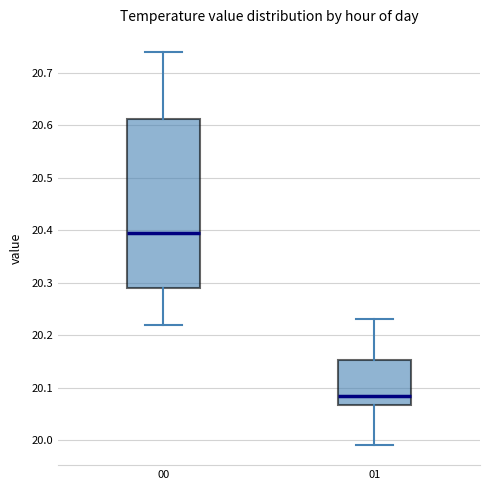

Which box's median line is the highest?

00